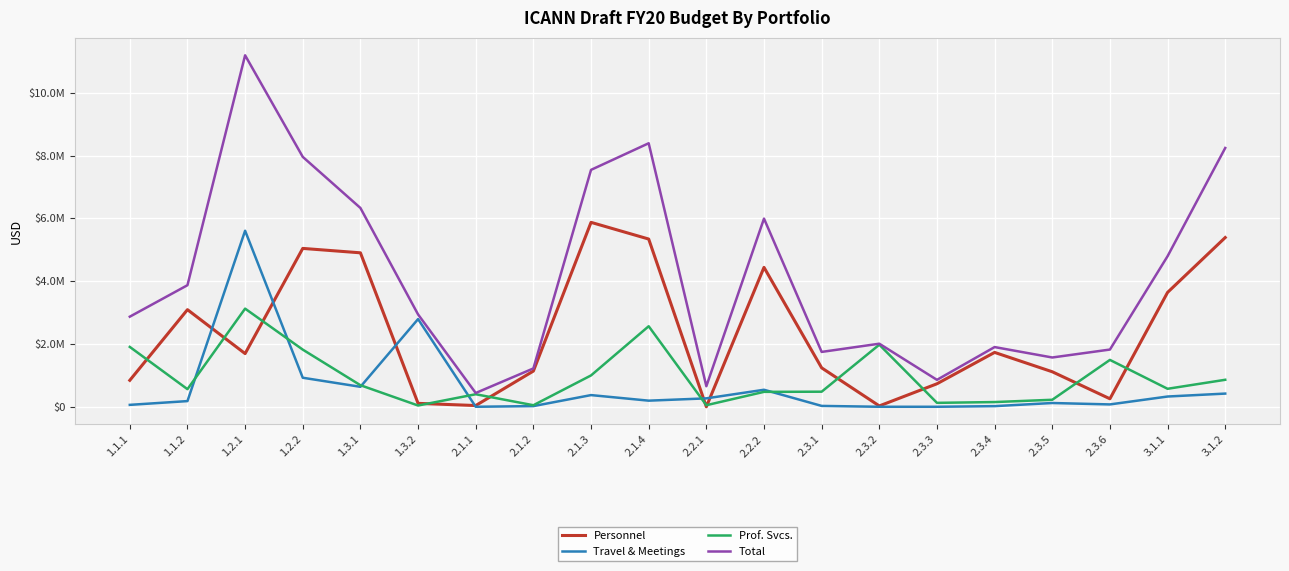

Reading right to left, what are all the values shown in this chart?

Personnel: 3.1.2=5388433	3.1.1=3641717	2.3.6=254556	2.3.5=1114778	2.3.4=1730996	2.3.3=732212	2.3.2=27102	2.3.1=1239267	2.2.2=4439068	2.2.1=0	2.1.4=5340633	2.1.3=5872186	2.1.2=1136940	2.1.1=39354	1.3.2=108499	1.3.1=4902376	1.2.2=5042743	1.2.1=1693278	1.1.2=3092225	1.1.1=842061
Travel & Meetings: 3.1.2=419875	3.1.1=326357	2.3.6=74925	2.3.5=119825	2.3.4=20000	2.3.3=0	2.3.2=0	2.3.1=27492	2.2.2=541589	2.2.1=267792	2.1.4=194621	2.1.3=371903	2.1.2=21406	2.1.1=0	1.3.2=2791984	1.3.1=635792	1.2.2=924396	1.2.1=5605311	1.1.2=180790	1.1.1=60744
Prof. Svcs.: 3.1.2=859496	3.1.1=572703	2.3.6=1492500	2.3.5=223000	2.3.4=150000	2.3.3=125000	2.3.2=1976700	2.3.1=480000	2.2.2=475000	2.2.1=50000	2.1.4=2564346	2.1.3=998367	2.1.2=49200	2.1.1=399200	1.3.2=40000	1.3.1=686436	1.2.2=1820000	1.2.1=3124999	1.1.2=560635	1.1.1=1906000
Total: 3.1.2=8240343	3.1.1=4794652	2.3.6=1821981	2.3.5=1569203	2.3.4=1900996	2.3.3=857212	2.3.2=2008402	2.3.1=1746759	2.2.2=5991657	2.2.1=653672	2.1.4=8390930	2.1.3=7543736	2.1.2=1220866	2.1.1=438554	1.3.2=2940482	1.3.1=6330109	1.2.2=7957139	1.2.1=11191249	1.1.2=3870850	1.1.1=2868805